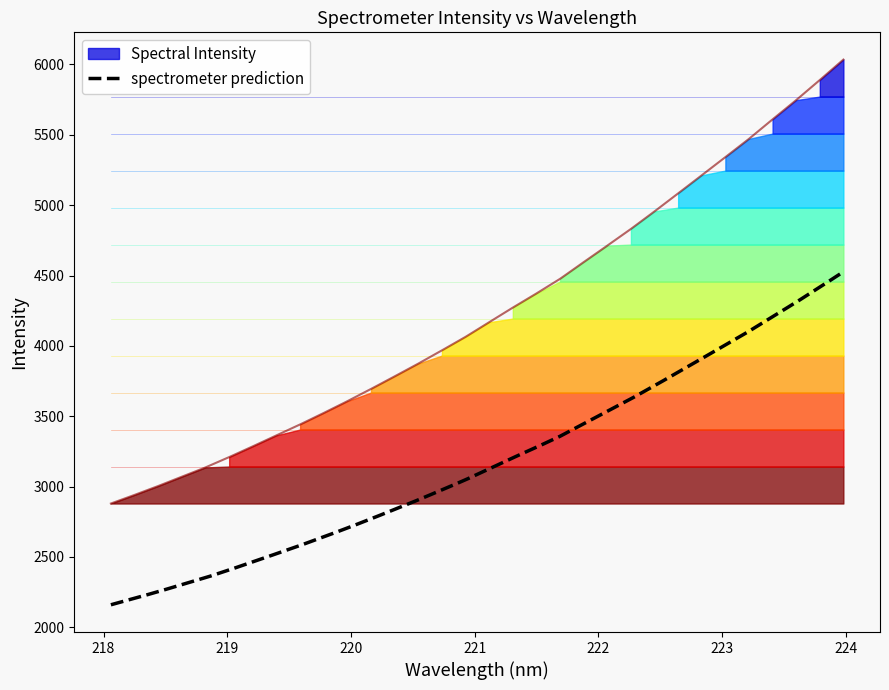

List the labels in order of value, largest first.

223.9802, 223.7895, 223.5987, 223.408, 223.2172, 223.0264, 222.8355, 222.6447, 222.4538, 222.263, 222.0721, 221.8812, 221.6902, 221.4993, 221.3083, 221.1174, 220.9264, 220.7354, 220.5444, 220.3533, 220.1623, 219.9712, 219.7801, 219.589, 219.3979, 219.2067, 219.0156, 218.8244, 218.6332, 218.442, 218.2508, 218.0596